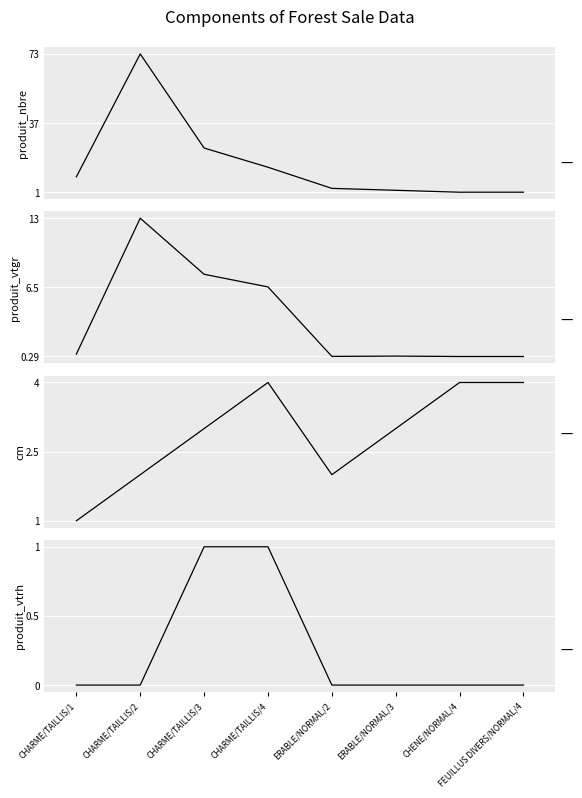

At how many categories does at least one series exceed 4?

4